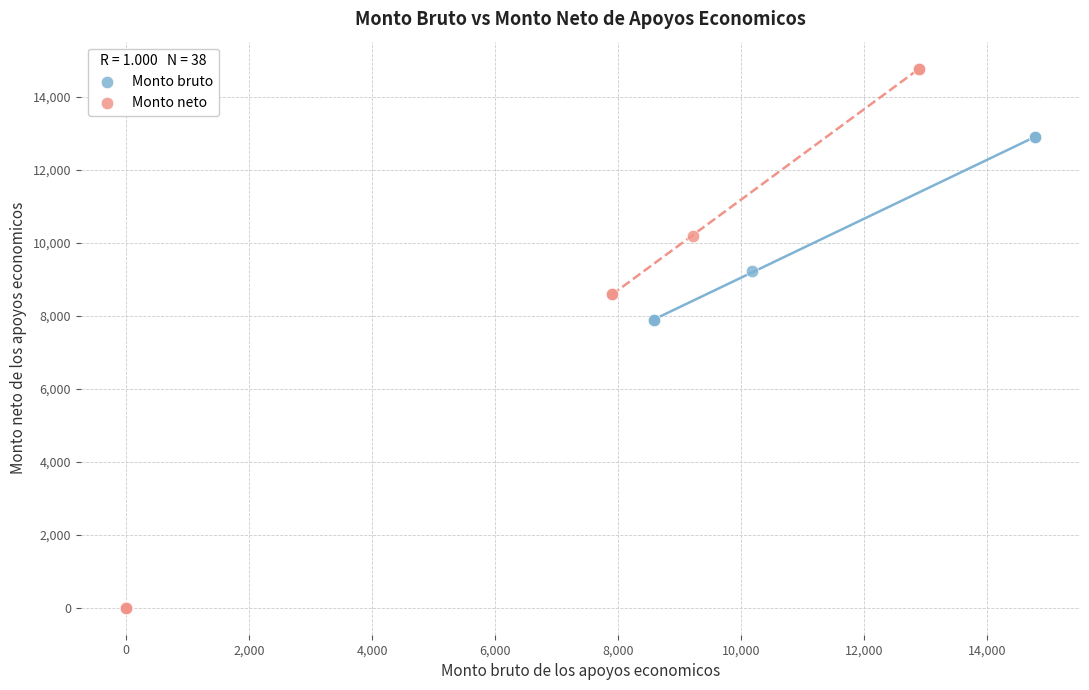

What are all the series names shown in the legend?

Monto bruto, Monto neto